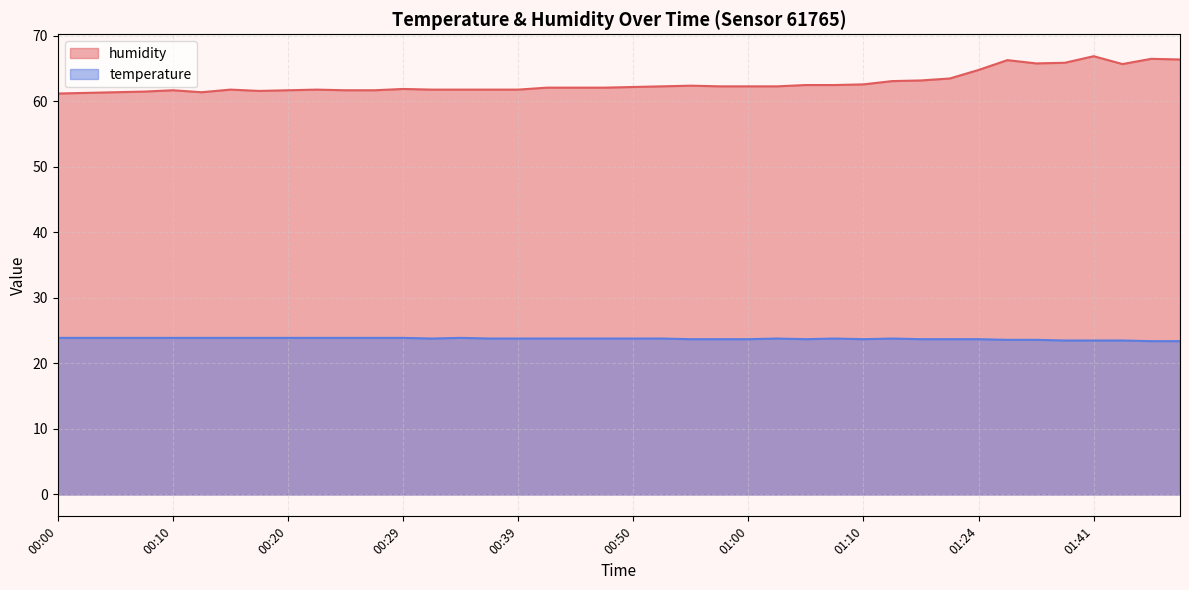

True or false: temperature has more than 2 interior local peaks.

True